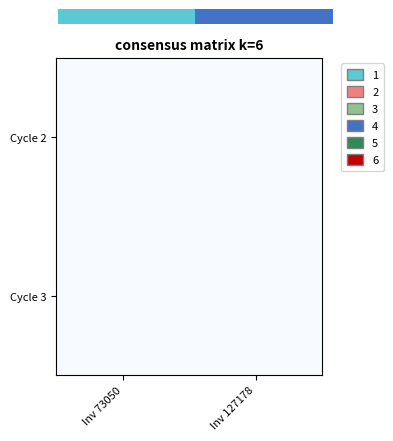

Is it true that 0.0 equals 1 at 1.0?

True